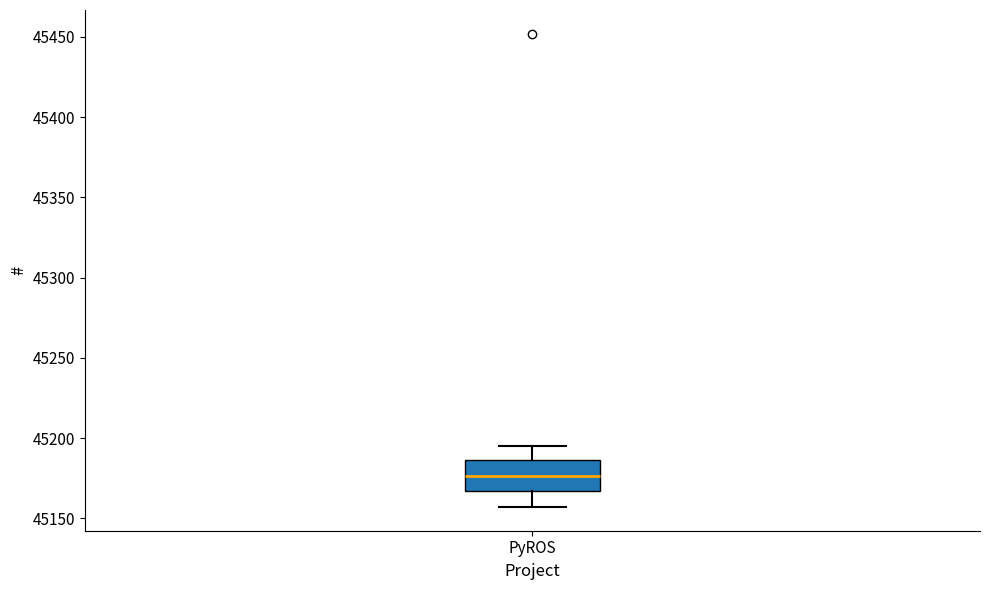

Where does the upper whisker of the box for PyROS end on the y-axis? The values are not printed on the chart, so give them approximately, as read against the axis.

45195